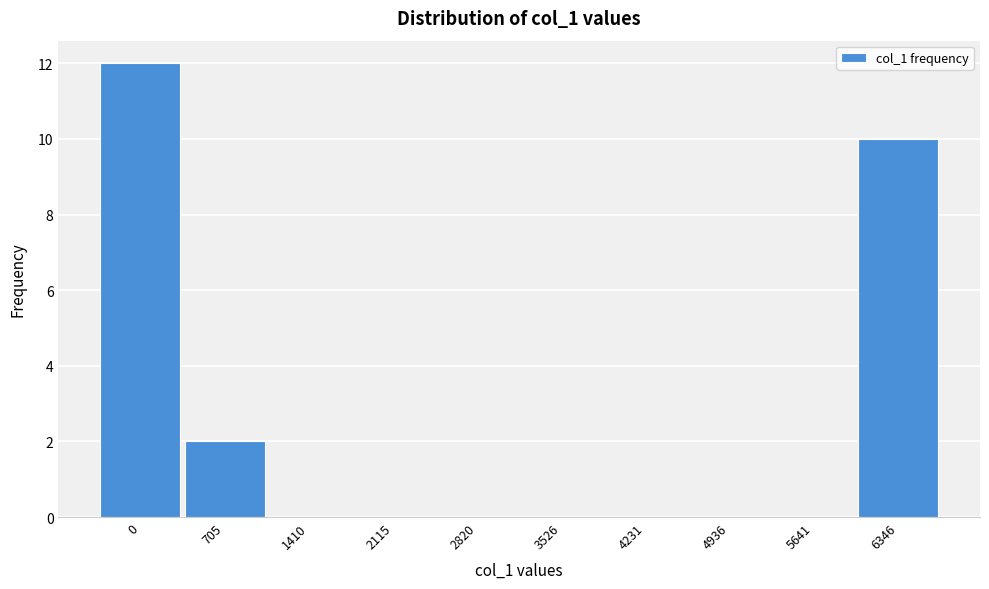

Reading left to right, list all the values displayed in this chart.

0=12	705=2	1410=0	2115=0	2820=0	3526=0	4231=0	4936=0	5641=0	6346=10